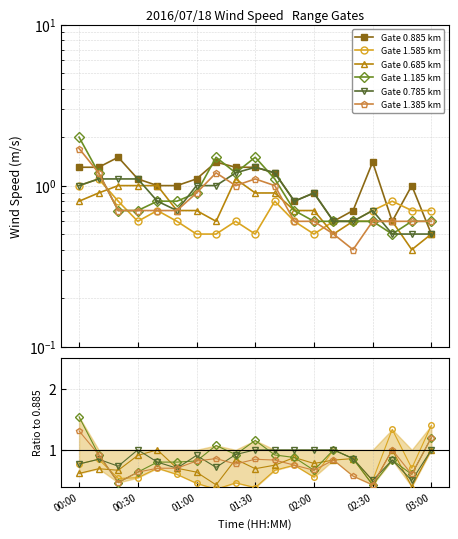

What is the sum of the 0.785 values at 00:50 and 01:00?

1.7